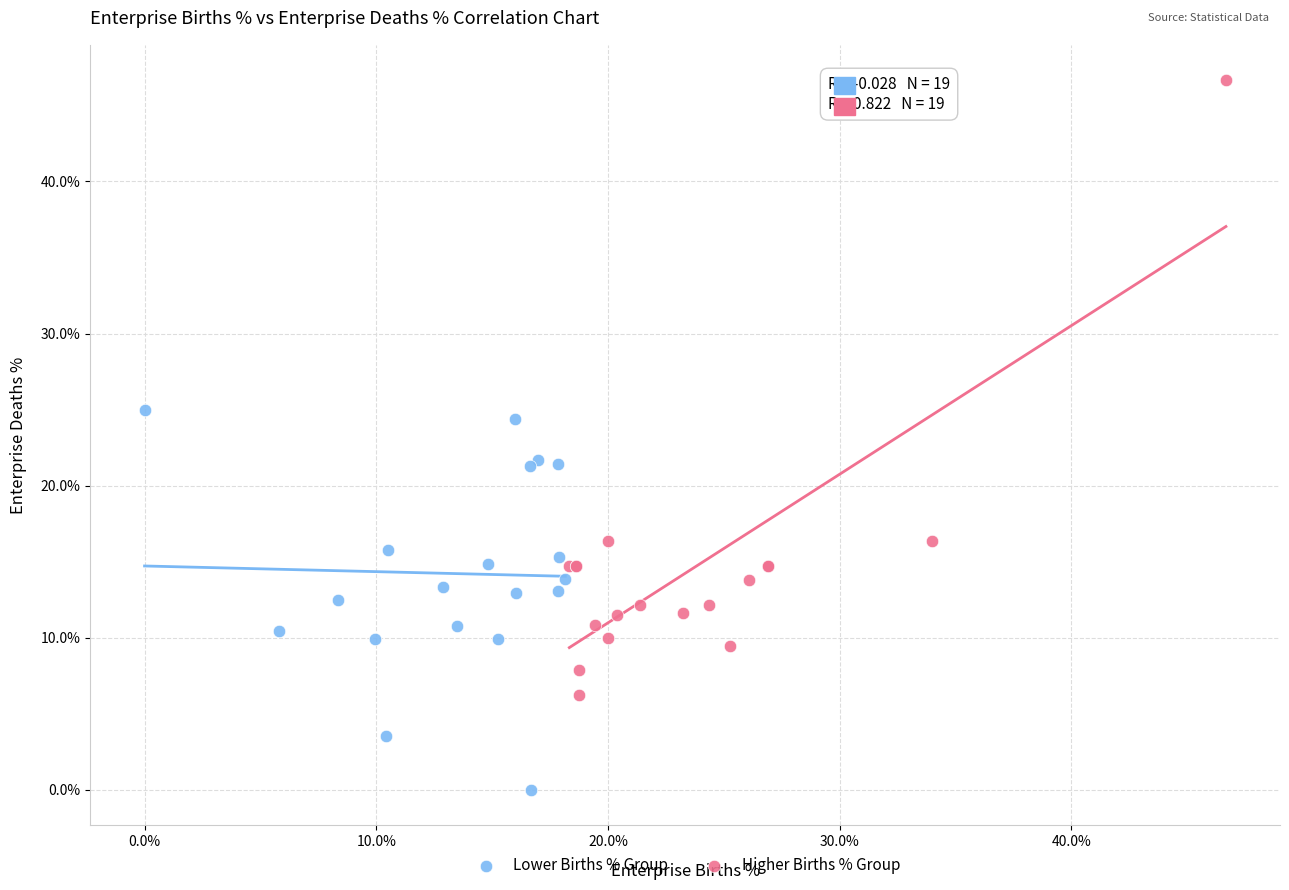

Which series reaches the minimum Y coordinate?

Lower Births % Group